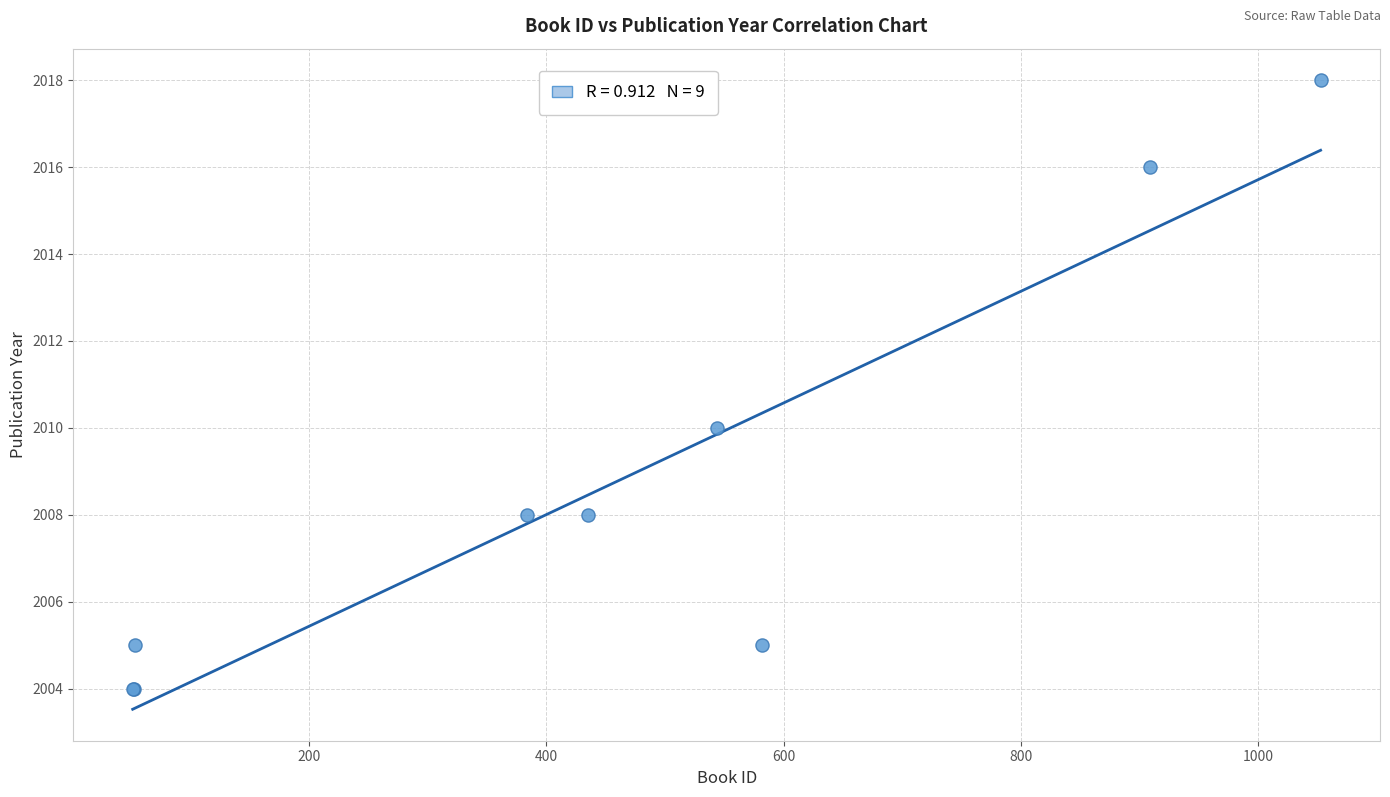

What Y value in the scatter plot is closest to 2011?

2010